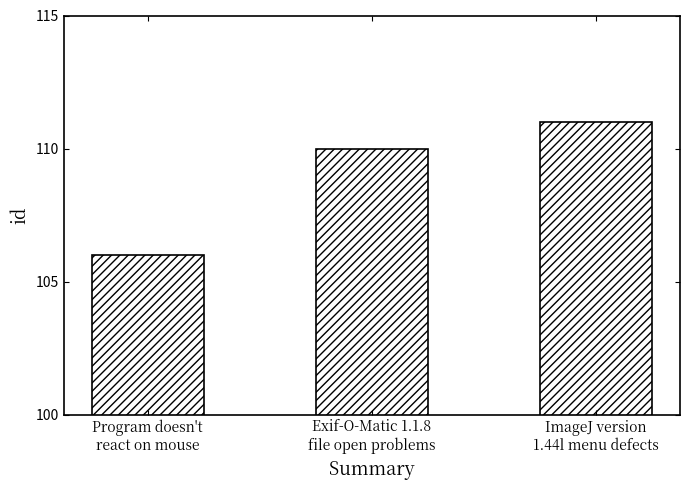

Which label corresponds to the largest value in the chart?

ImageJ version
1.44l menu defects